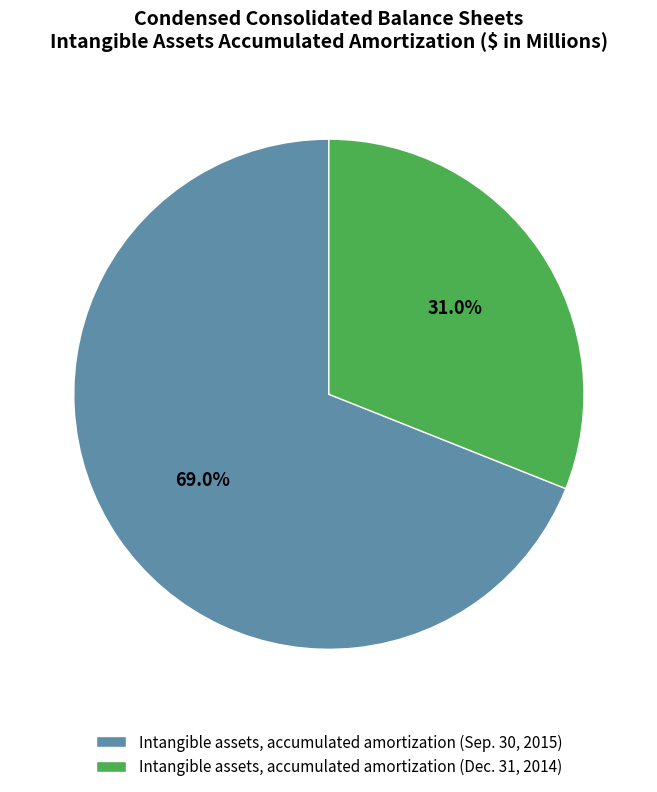

Count the number of slices in the pie.

2